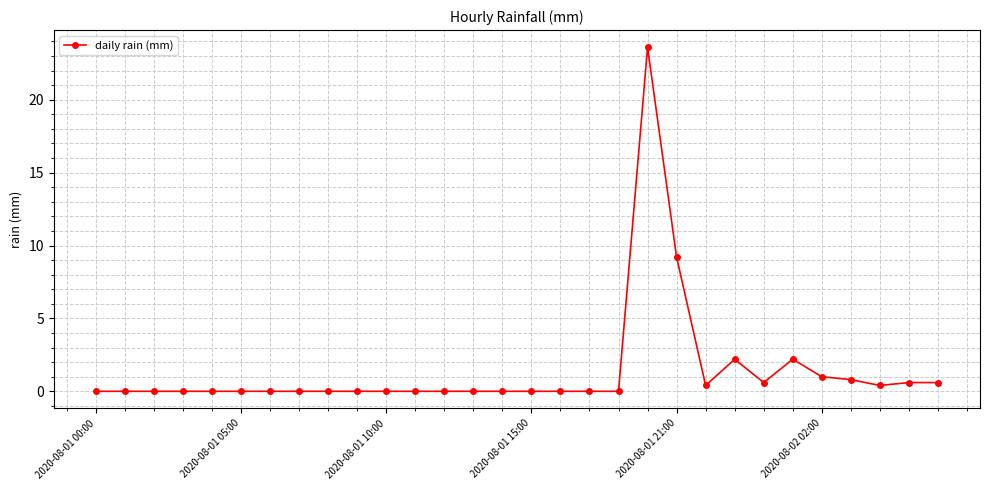

How many distinct data groups are displayed?

1